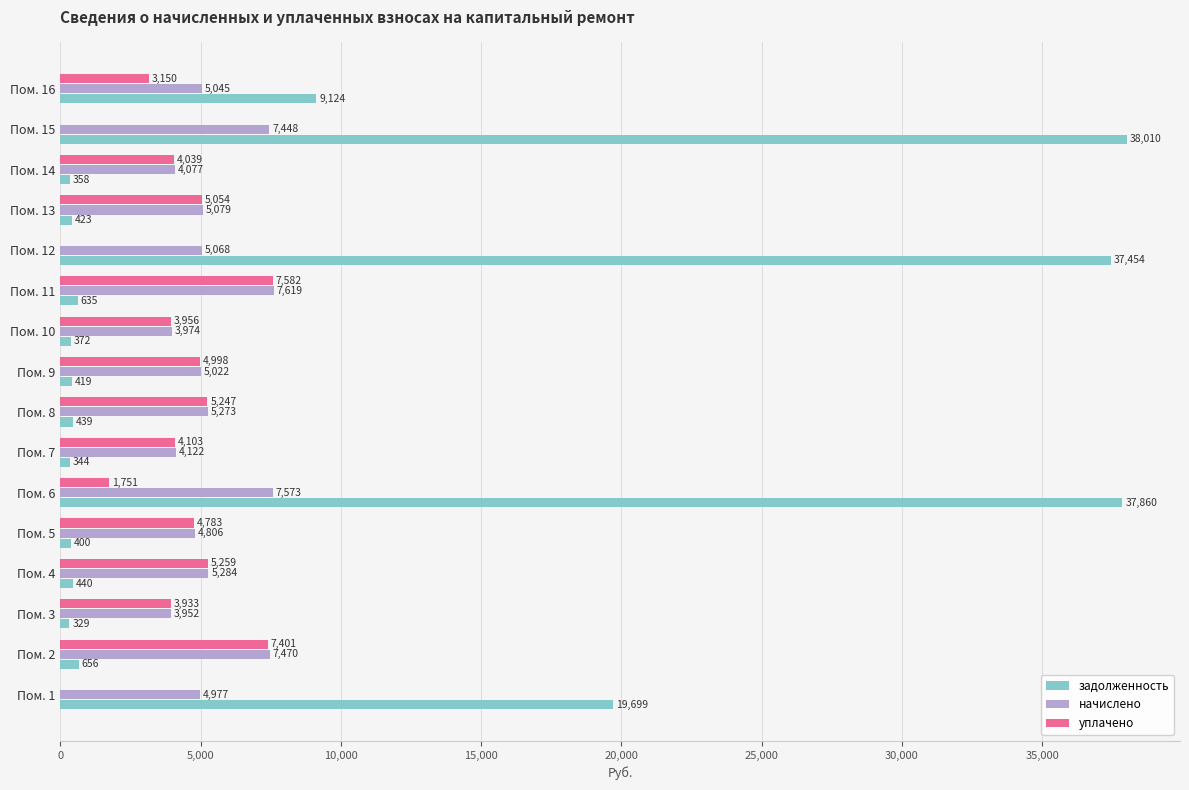

Which series has the largest total across all categories?

задолженность